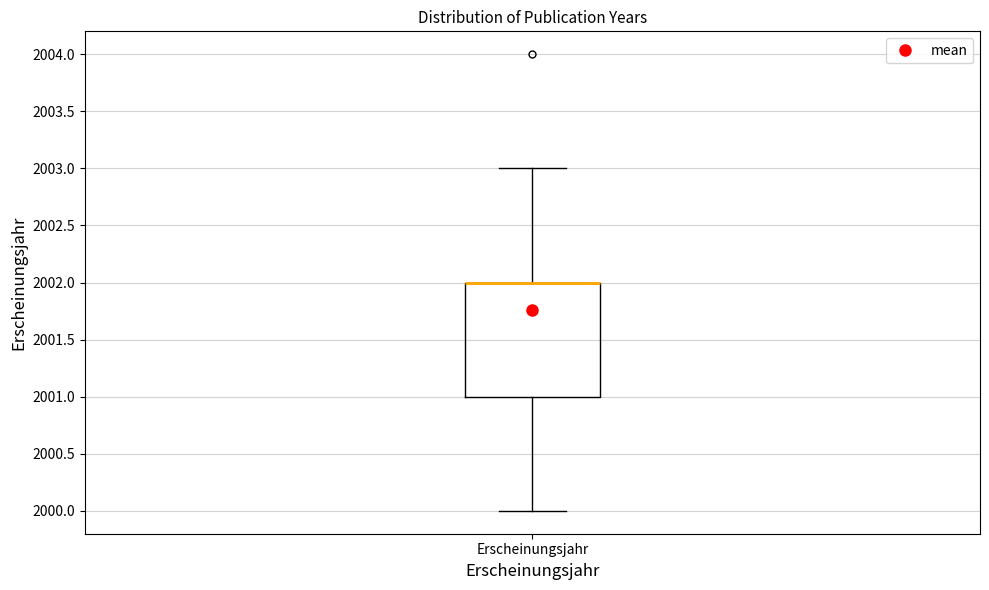

Read this box plot against the y-axis: the position of the median line, the range covered by the box, and the ends of both whiskers. The values are not printed on the chart, so give them approximately, as read against the axis.

median 2002 (drawn on the box's upper edge), box 2001 to 2002, whiskers 2000 to 2003